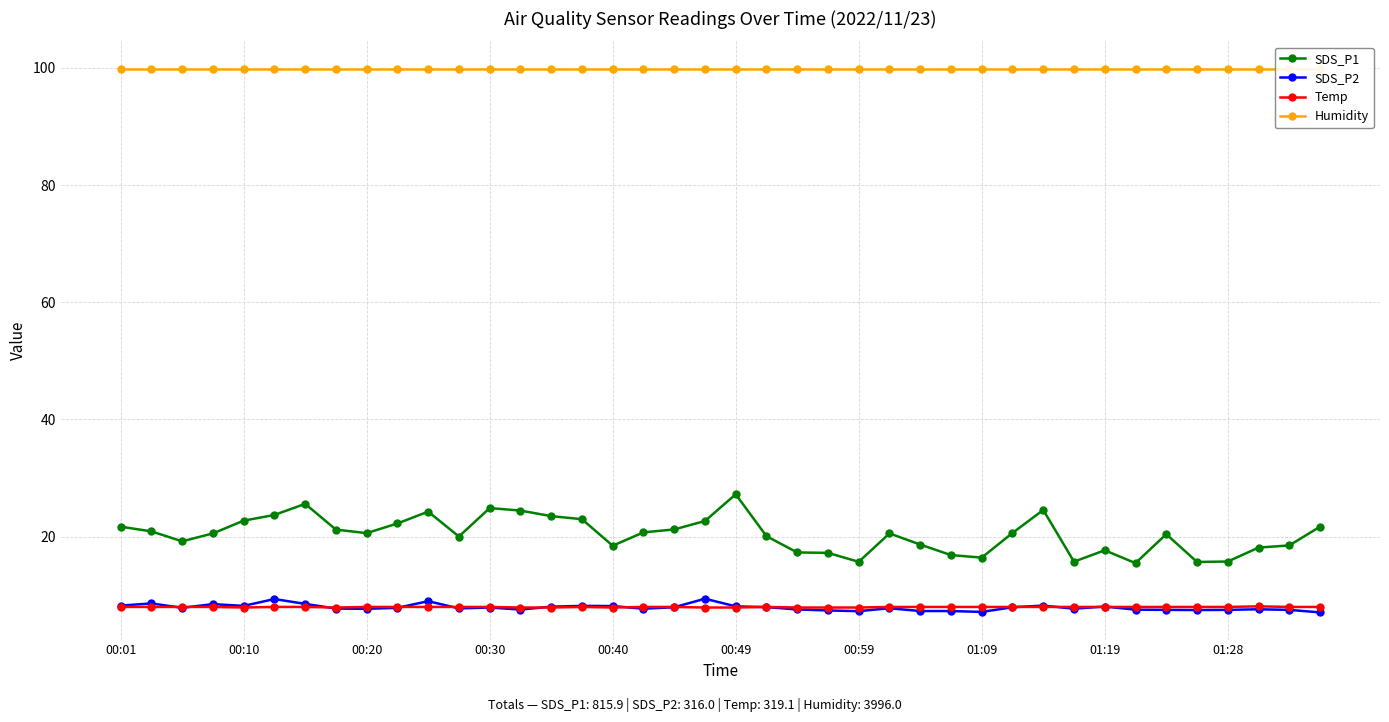

What position from the left is 39?

40